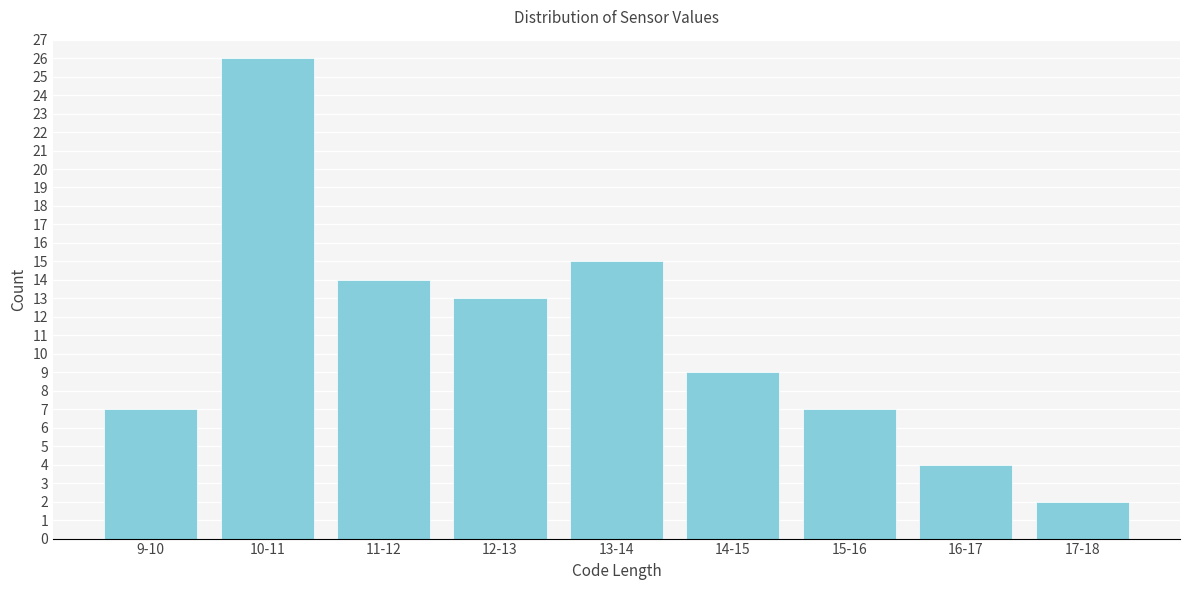

Reading right to left, what are all the values shown in this chart?

17-18=2	16-17=4	15-16=7	14-15=9	13-14=15	12-13=13	11-12=14	10-11=26	9-10=7